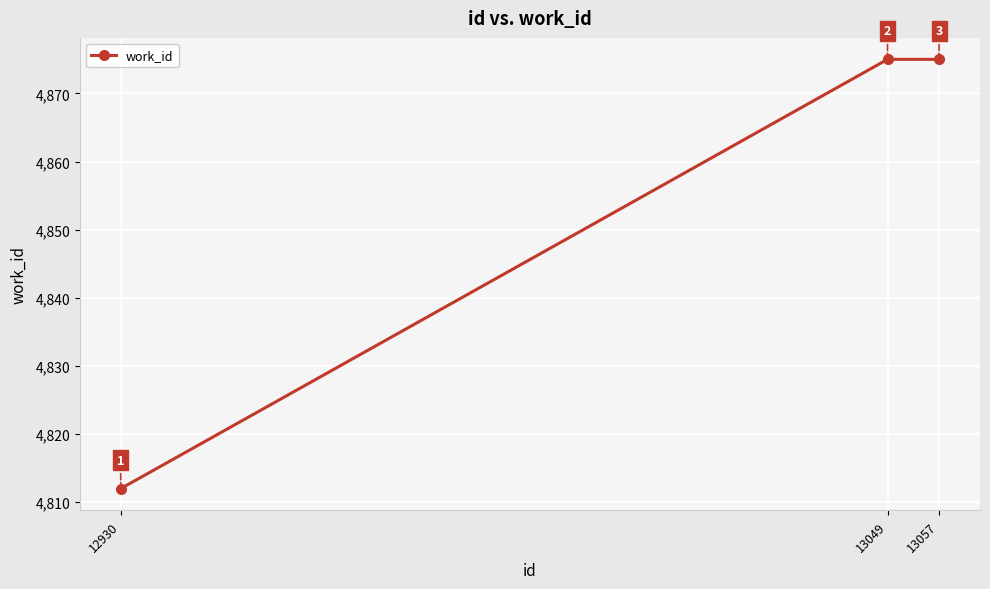

Reading left to right, transcribe all the data shown in this chart.

12930=4812	13049=4875	13057=4875